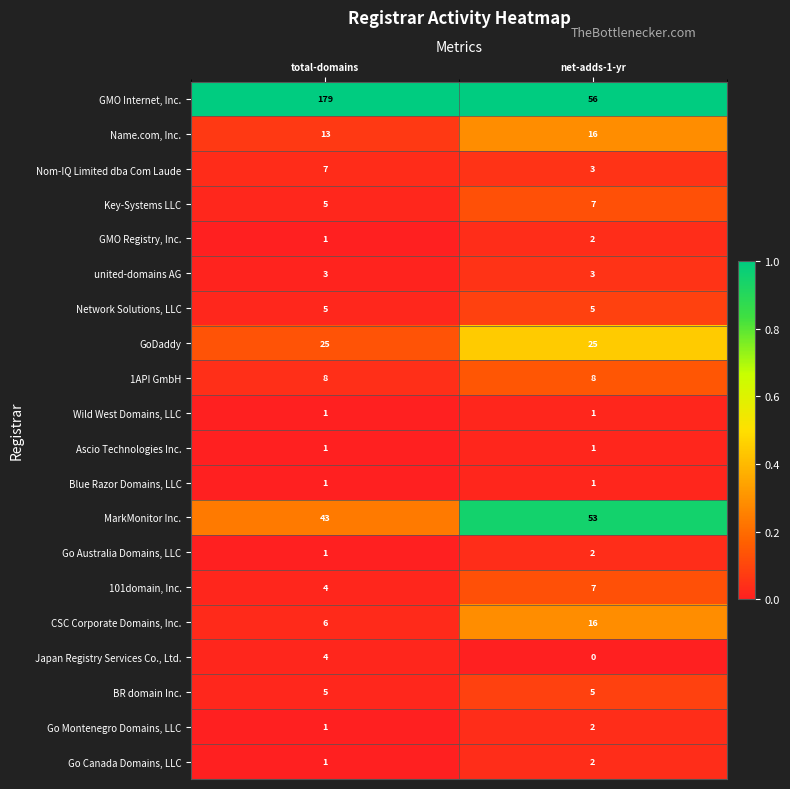

What is the spread (max minus min) of values at total-domains?

178